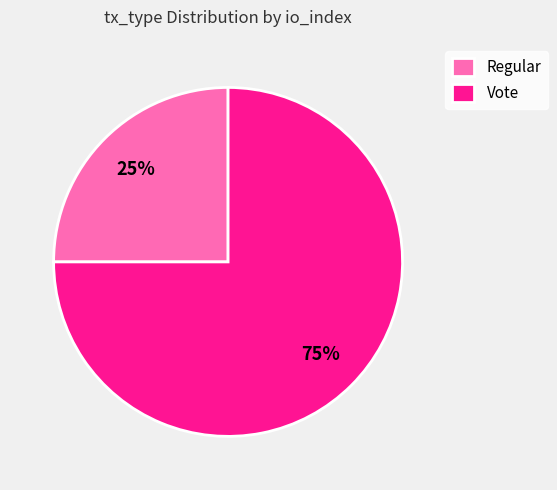

Combined, do Regular and Vote account for over 50%?

Yes